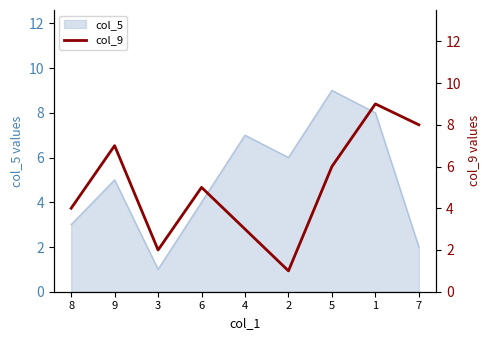

What is the label of the 8th point from the left?

1